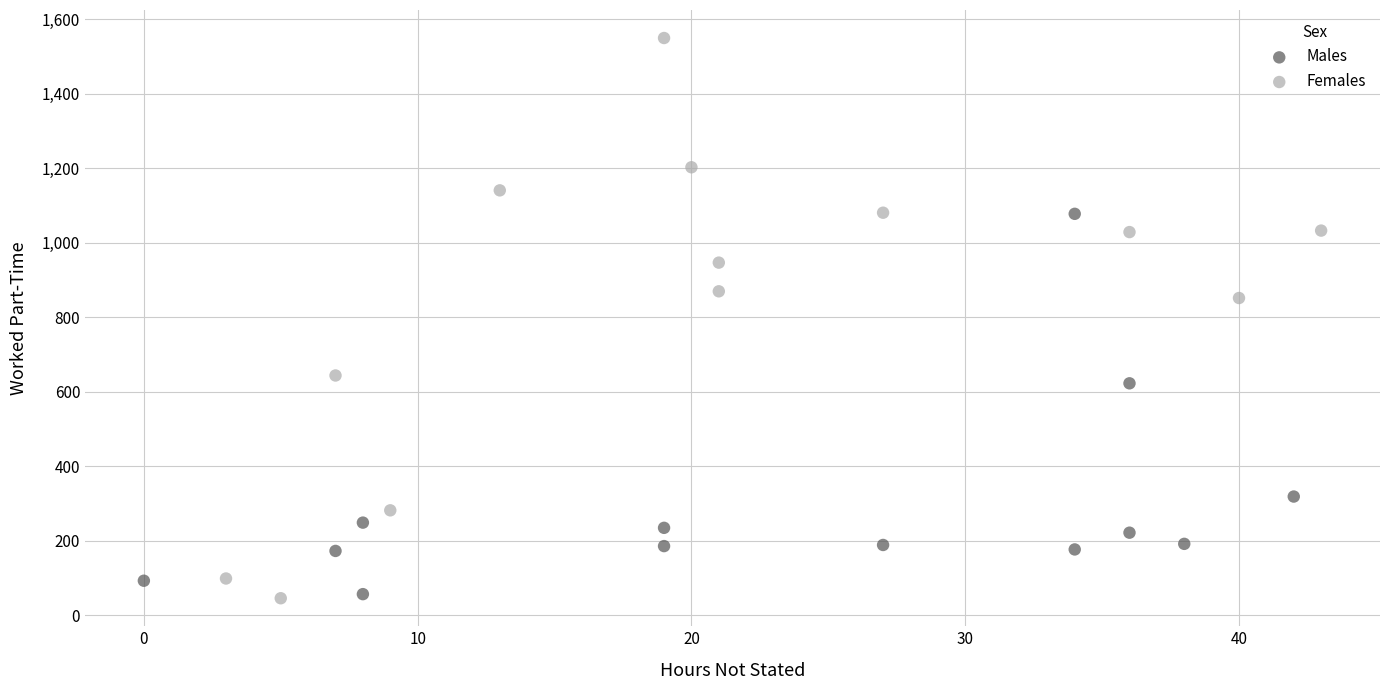

Which series contains the highest Y value?

Females